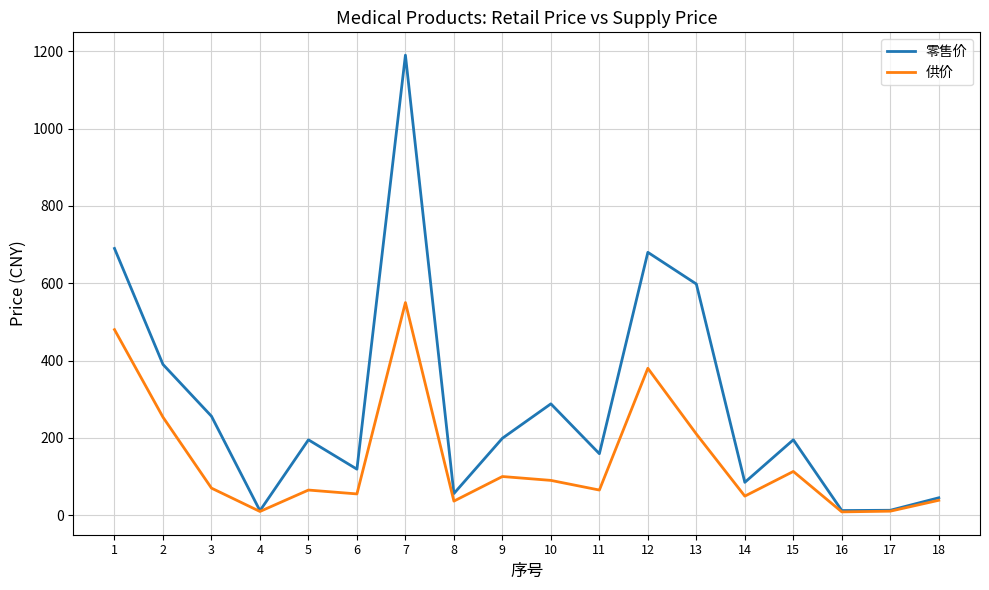

Which series changed the most between 10 and 18?

零售价